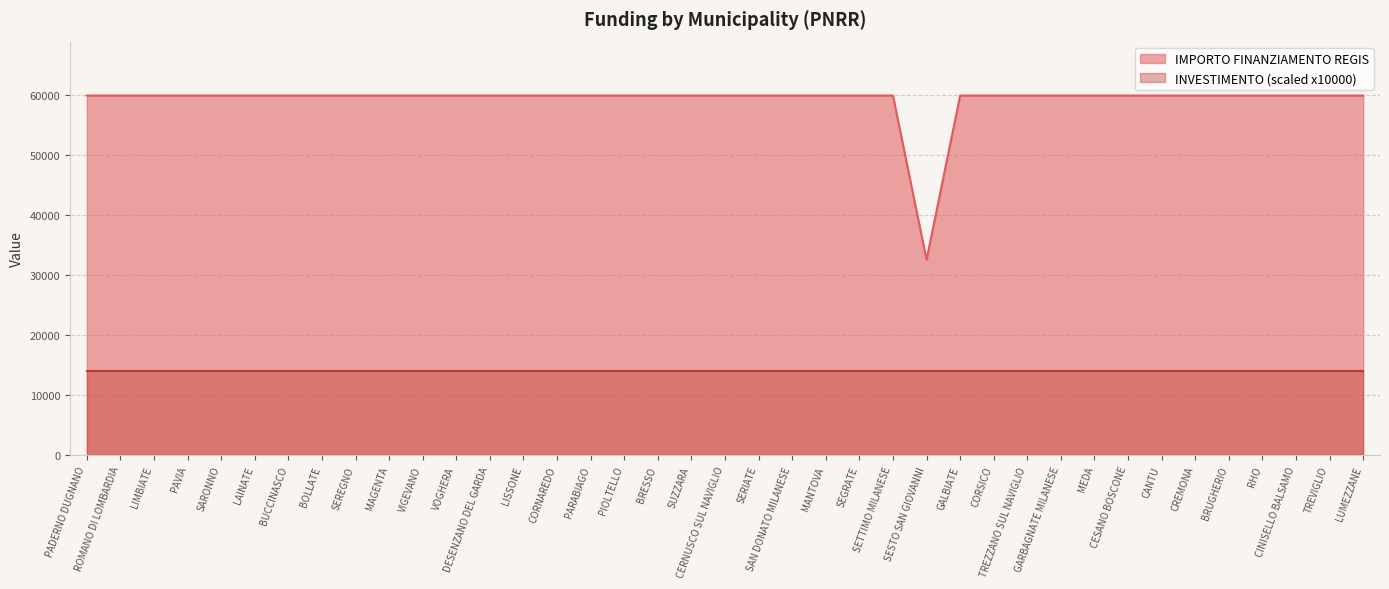

List the labels in order of value, smallest first.

SESTO SAN GIOVANNI, PADERNO DUGNANO, ROMANO DI LOMBARDIA, LIMBIATE, PAVIA, SARONNO, LAINATE, BUCCINASCO, BOLLATE, SEREGNO, MAGENTA, VIGEVANO, VOGHERA, DESENZANO DEL GARDA, LISSONE, CORNAREDO, PARABIAGO, PIOLTELLO, BRESSO, SUZZARA, CERNUSCO SUL NAVIGLIO, SERIATE, SAN DONATO MILANESE, MANTOVA, SEGRATE, SETTIMO MILANESE, GALBIATE, CORSICO, TREZZANO SUL NAVIGLIO, GARBAGNATE MILANESE, MEDA, CESANO BOSCONE, CANTU, CREMONA, BRUGHERIO, RHO, CINISELLO BALSAMO, TREVIGLIO, LUMEZZANE